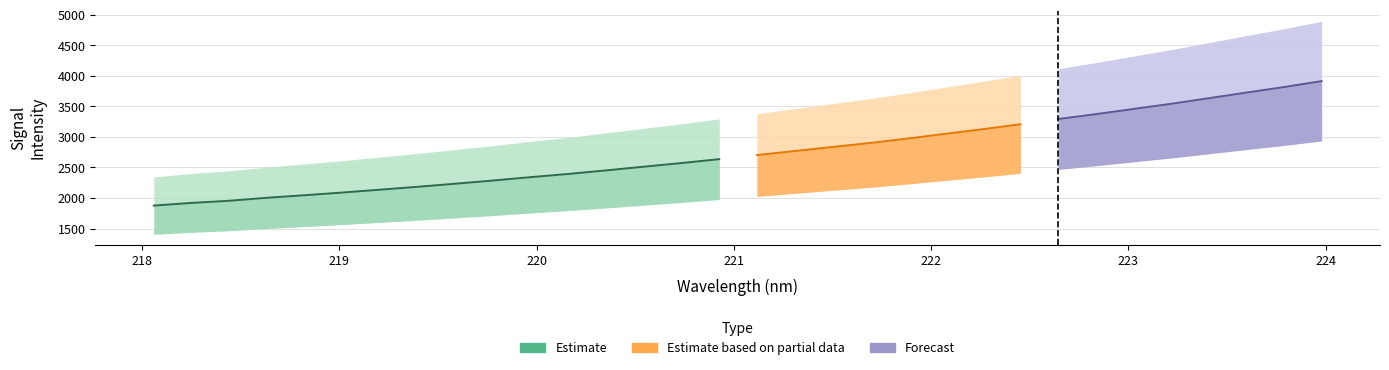

What is the label of the 6th point from the left?

219.0156